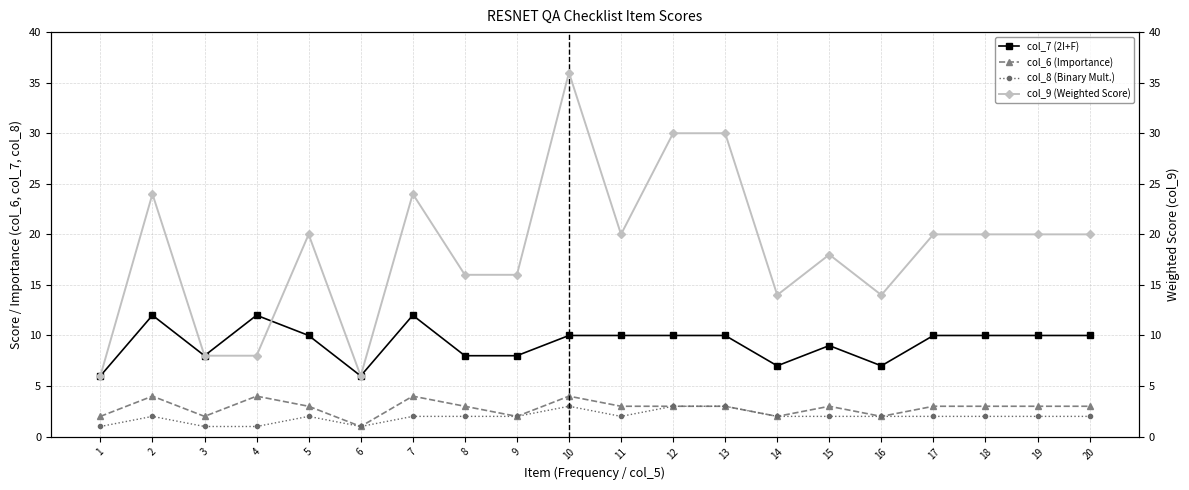

Which series has the largest range (max minus min)?

col_9 (Weighted Score)